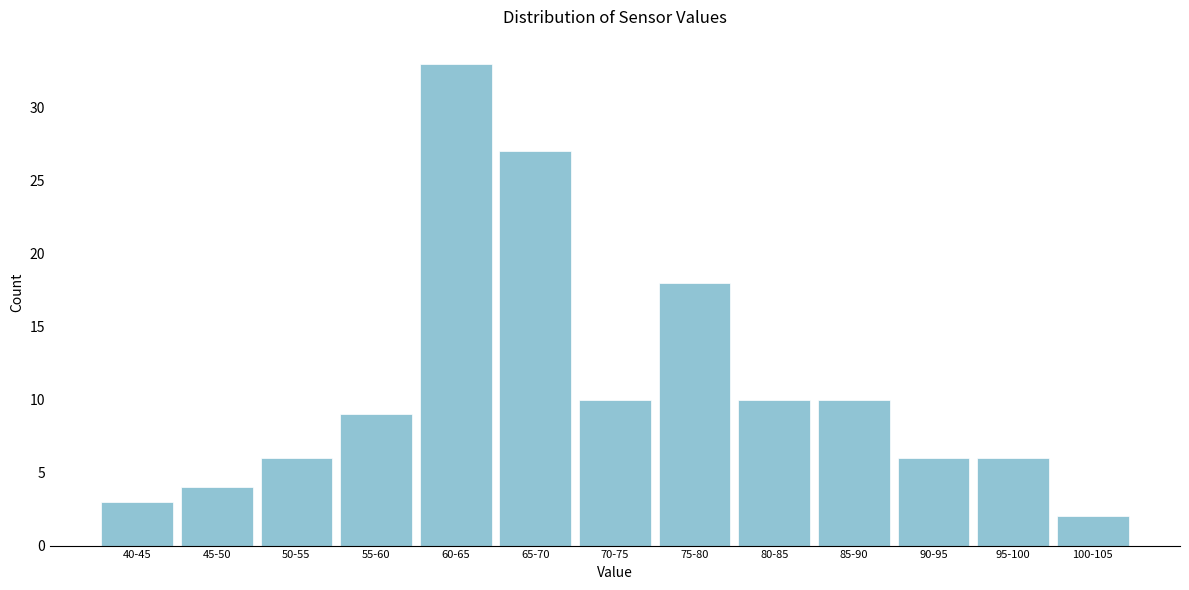

Reading left to right, transcribe all the data shown in this chart.

3	4	6	9	33	27	10	18	10	10	6	6	2